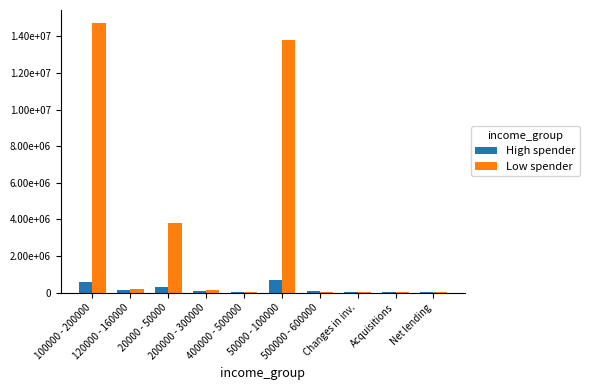

What is the spread (max minus min) of values at 50000 - 100000?

13100000